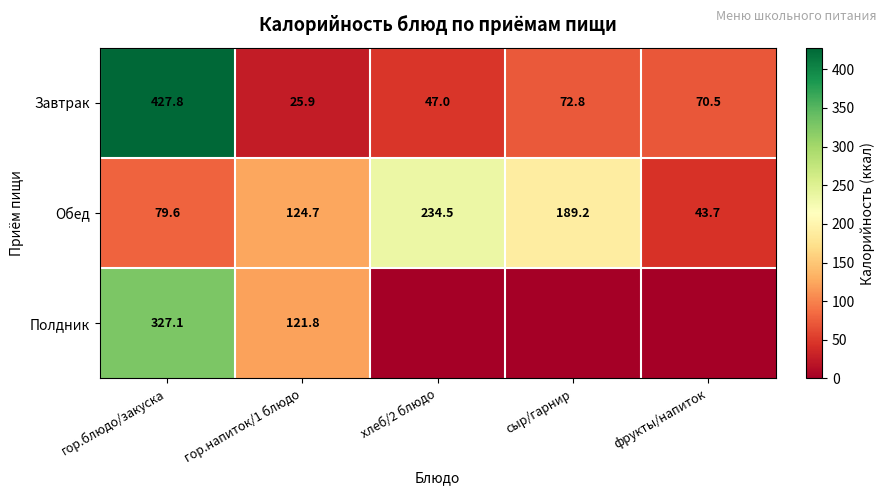

How many values in the Завтрак series exceed 70?

3